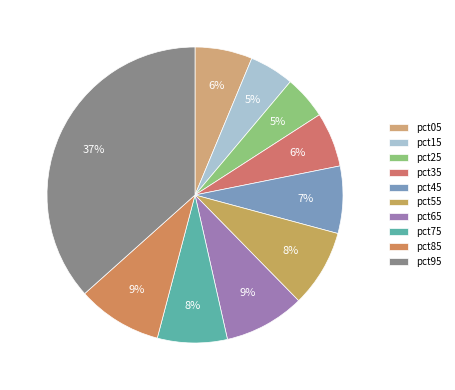

To the nearest percent, what percentage of the pie is pct05?

6%